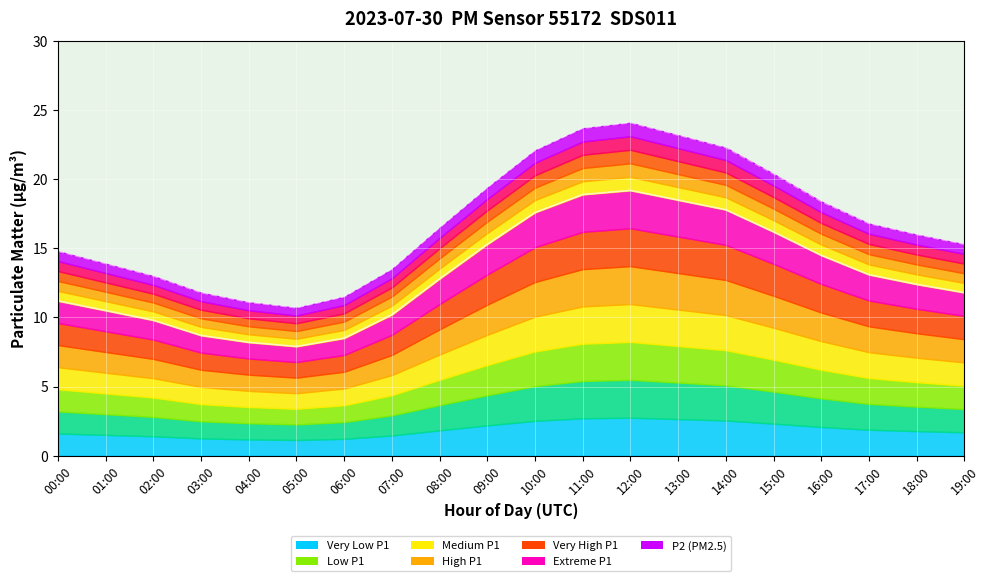

Reading right to left, what are all the values shown in this chart?

P1 (PM10): 19:00=11.8	18:00=12.4	17:00=13.1	16:00=14.5	15:00=16.2	14:00=17.8	13:00=18.5	12:00=19.2	11:00=18.9	10:00=17.6	09:00=15.3	08:00=12.8	07:00=10.2	06:00=8.5	05:00=7.9	04:00=8.2	03:00=8.7	02:00=9.8	01:00=10.5	00:00=11.2
P2 (PM2.5) top: 19:00=15.3	18:00=16.0	17:00=16.8	16:00=18.4	15:00=20.4	14:00=22.3	13:00=23.2	12:00=24.1	11:00=23.7	10:00=22.1	09:00=19.4	08:00=16.5	07:00=13.5	06:00=11.5	05:00=10.7	04:00=11.1	03:00=11.8	02:00=13.0	01:00=13.9	00:00=14.8